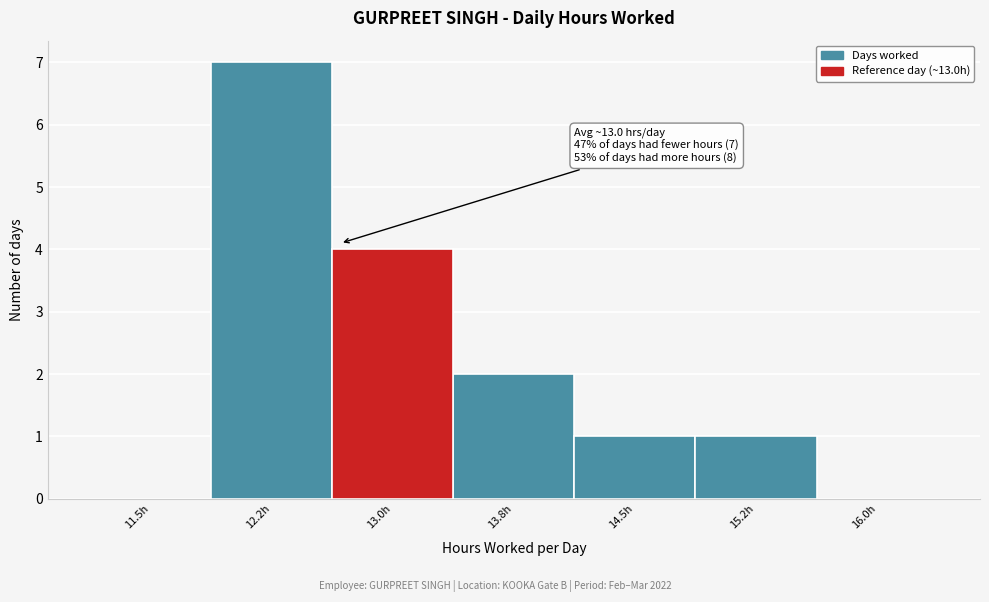

Reading left to right, extract all data points from this chart.

11.5h=0	12.2h=7	13.0h=4	13.8h=2	14.5h=1	15.2h=1	16.0h=0